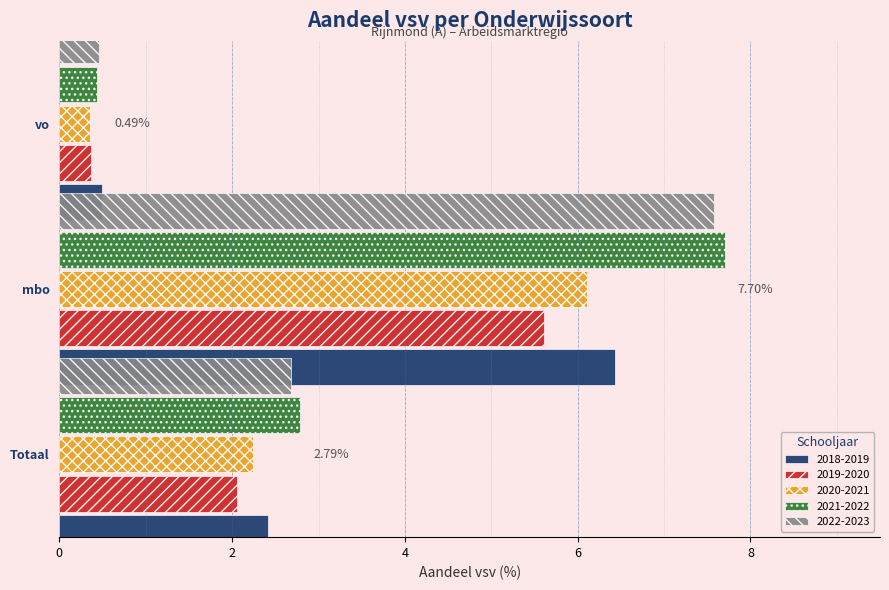

Which label corresponds to the largest value in the chart?

mbo